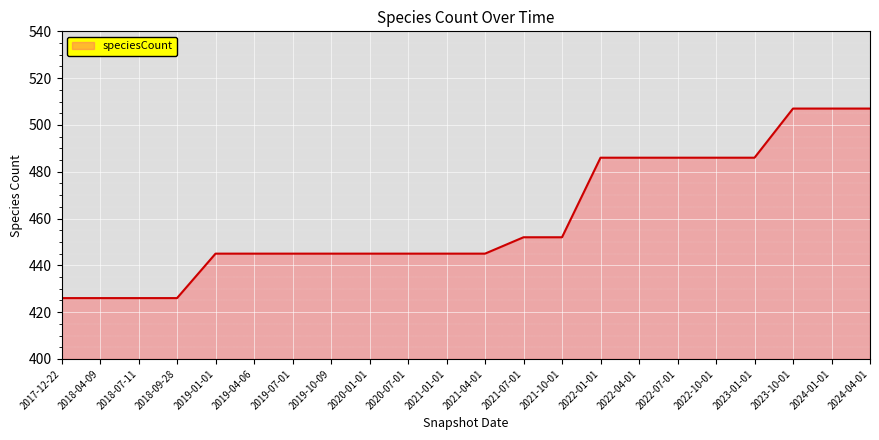

What is the approximate value at 2024-04-01, to the nearest 10?

510